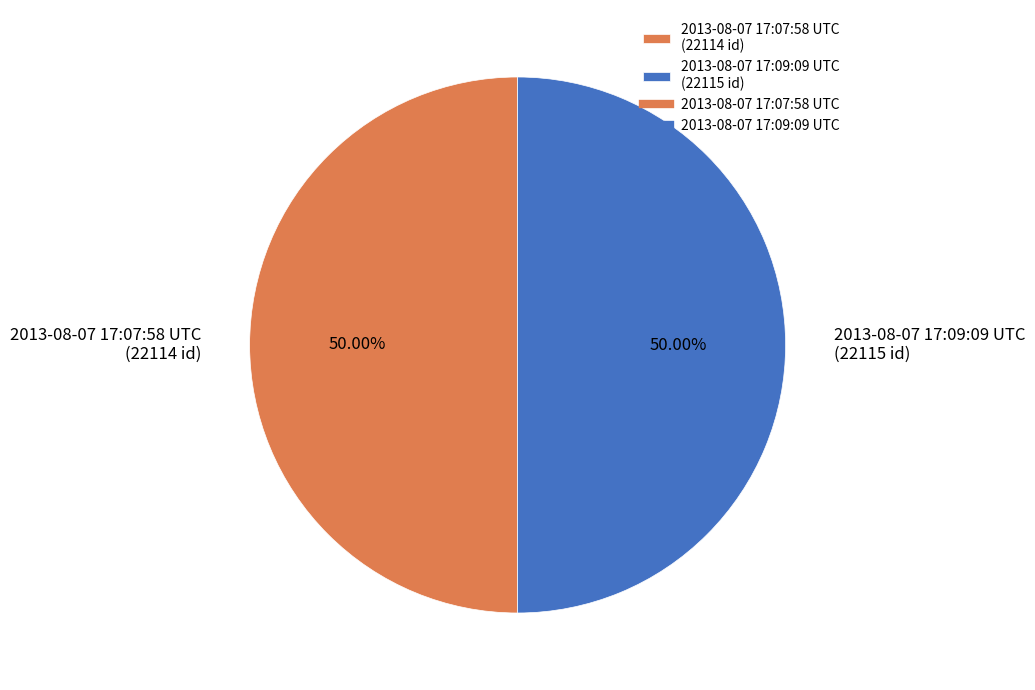

What is the ratio of the value at 2013-08-07 17:07:58 UTC to the value at 2013-08-07 17:09:09 UTC?

1.0